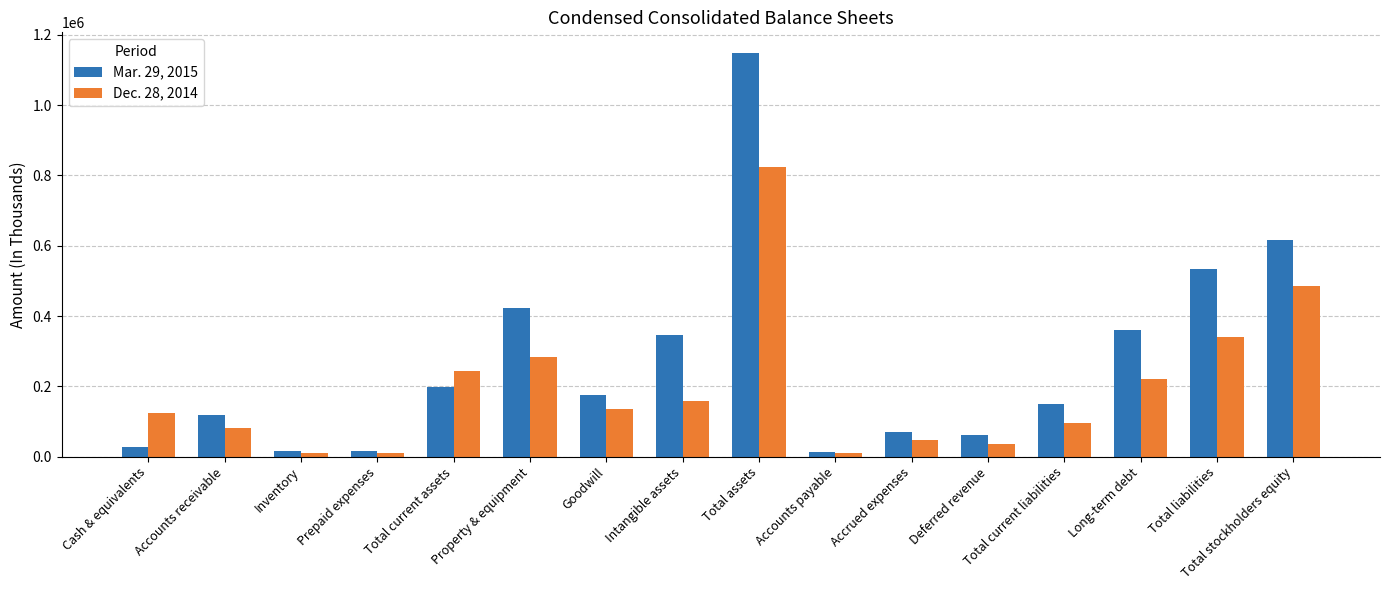

Which series has the widest spread of values?

Mar. 29, 2015